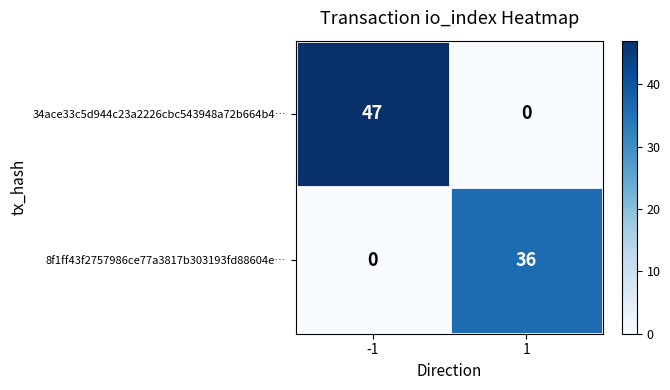

What is the approximate value of 34ace33c5d944c23a2226cbc543948a72b664b4… at -1?

47